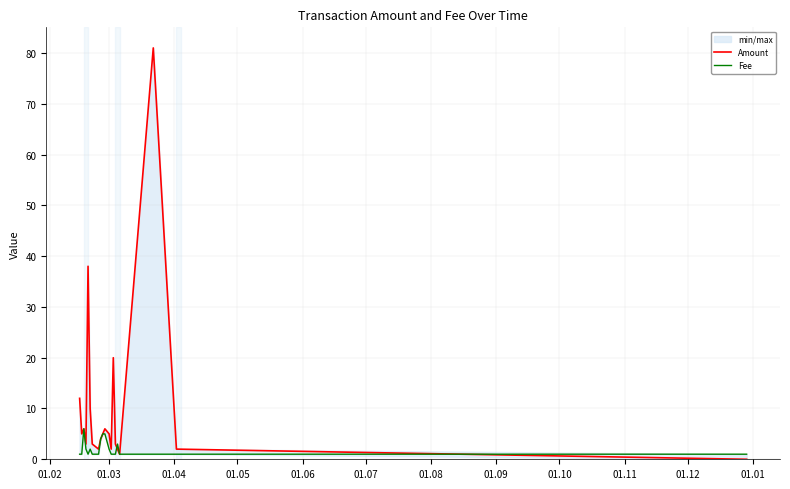

In Fee, how many points are higher than both neighbors (excluding endpoints)?

4